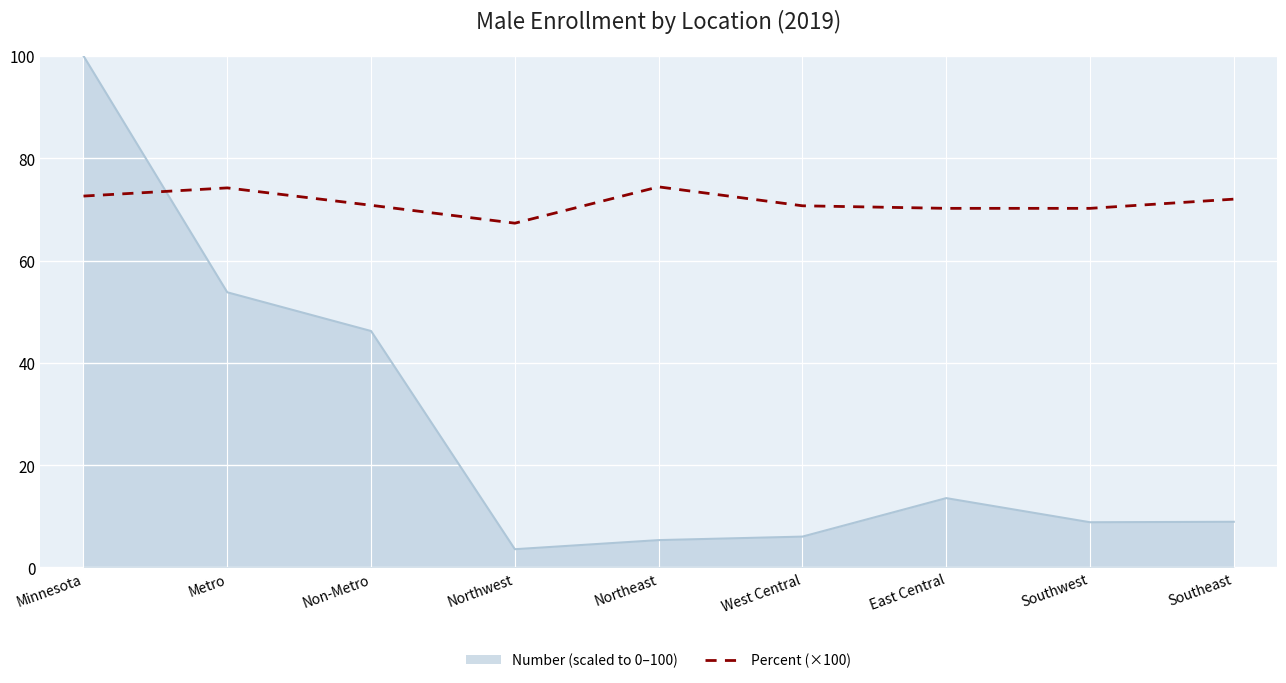

What is the spread (max minus min) of values at East Central?

56.7